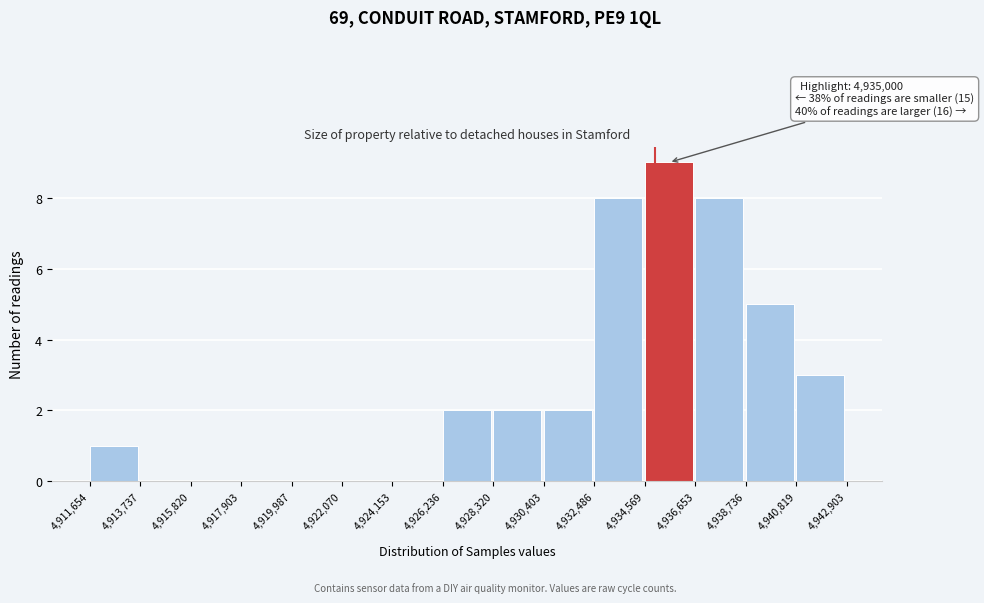

Which range on the x-axis has the tallest bar?

4,934,569 to 4,936,653